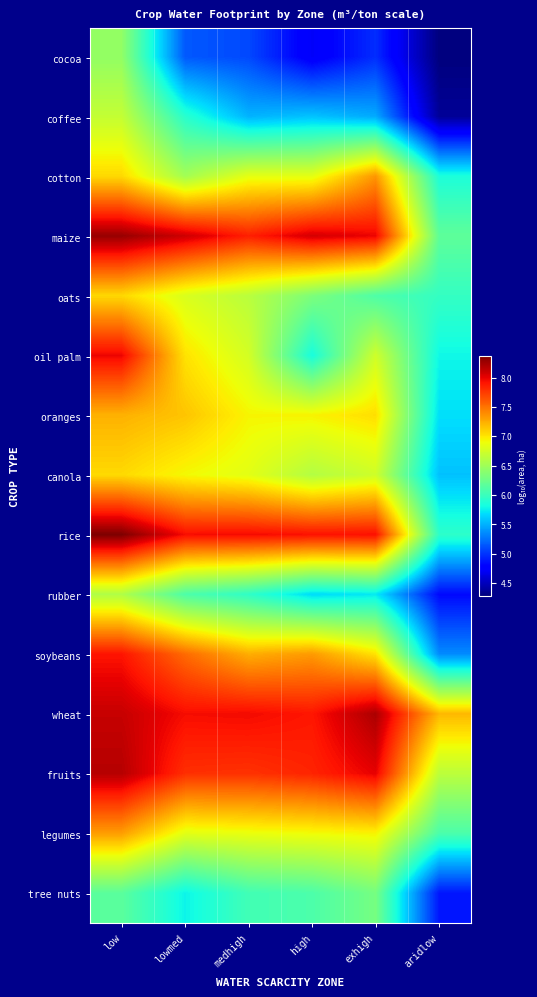

At exhigh, list the series in order from largest to smallest.

wheat, fruits, maize, rice, cotton, oranges, soybeans, legumes, oil palm, canola, tree nuts, oats, rubber, coffee, cocoa